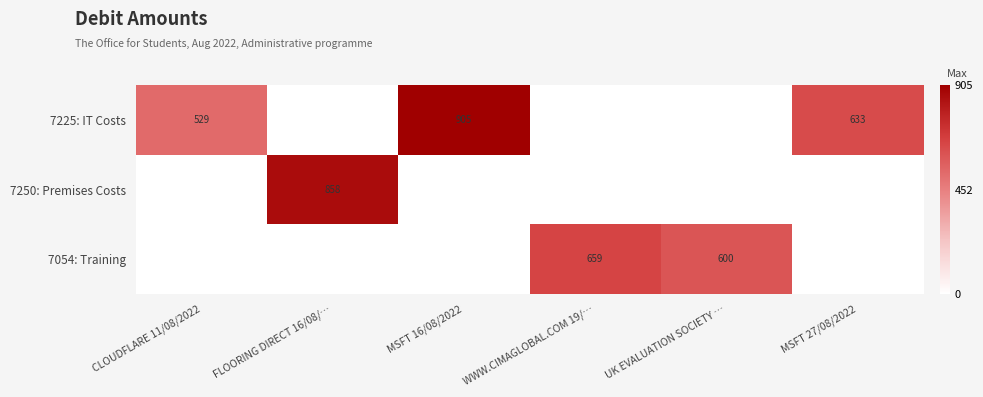

True or false: 7225: IT Costs has a value of 633 at MSFT 27/08/2022.

True